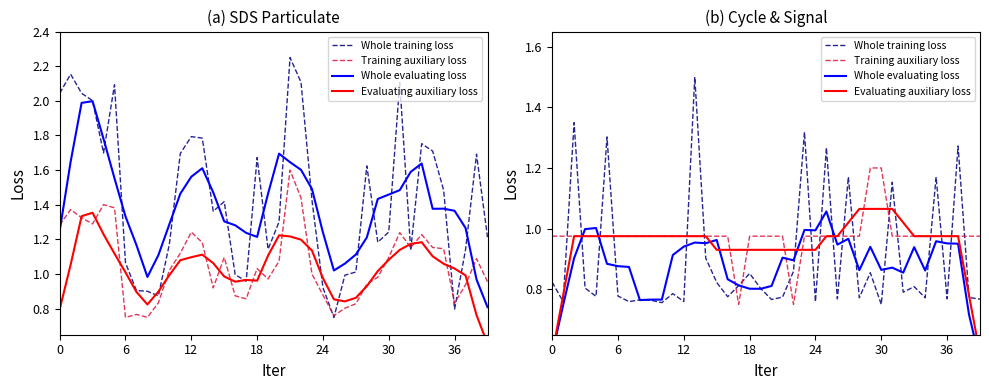

How many intersections are there between Training auxiliary loss and Evaluating auxiliary loss?

10